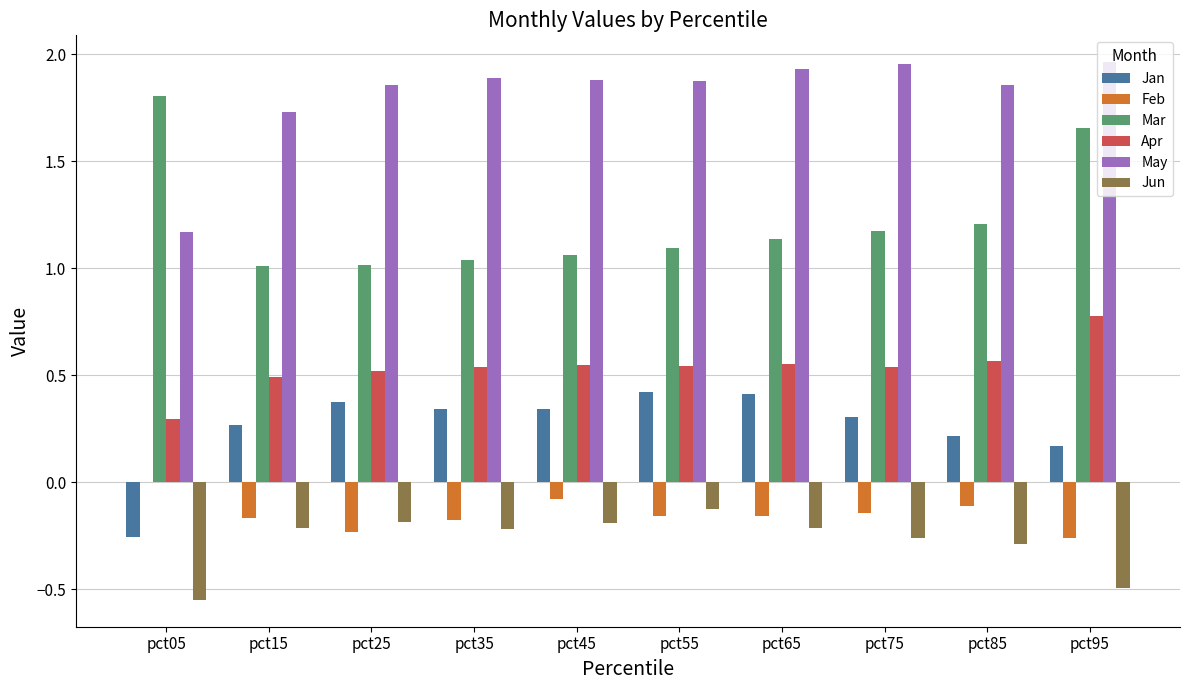

Is the value of May at pct35 greater than the value of Feb at pct75?

Yes